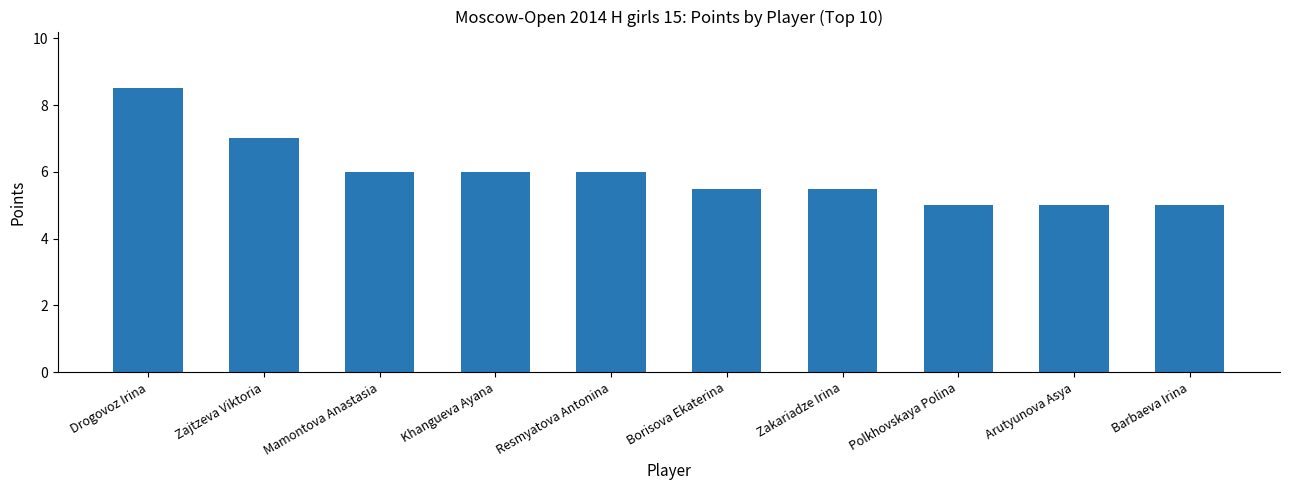

Reading left to right, what are all the values shown in this chart?

8.5	7.0	6.0	6.0	6.0	5.5	5.5	5.0	5.0	5.0